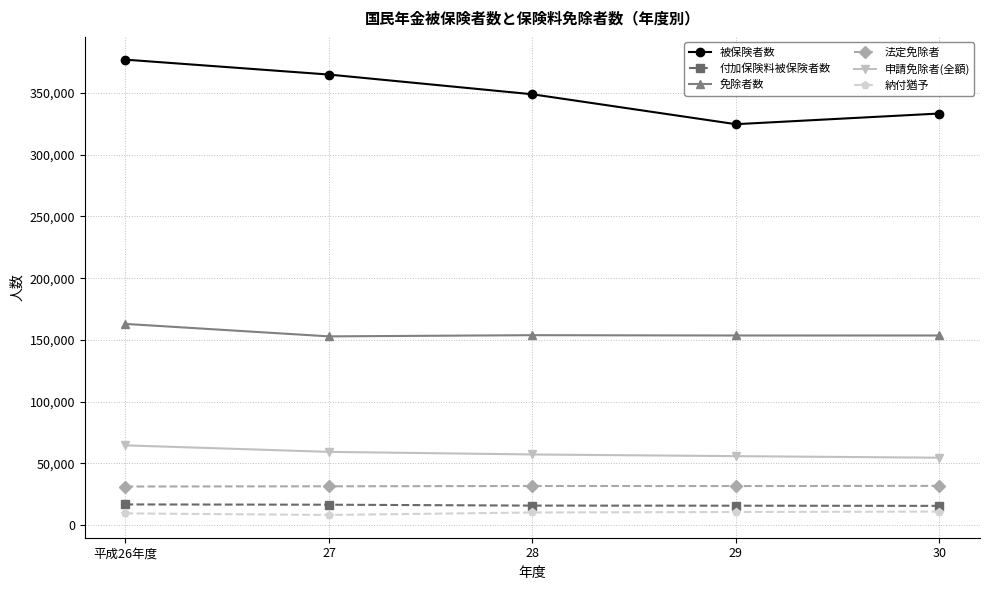

Which series has the largest total across all categories?

被保険者数